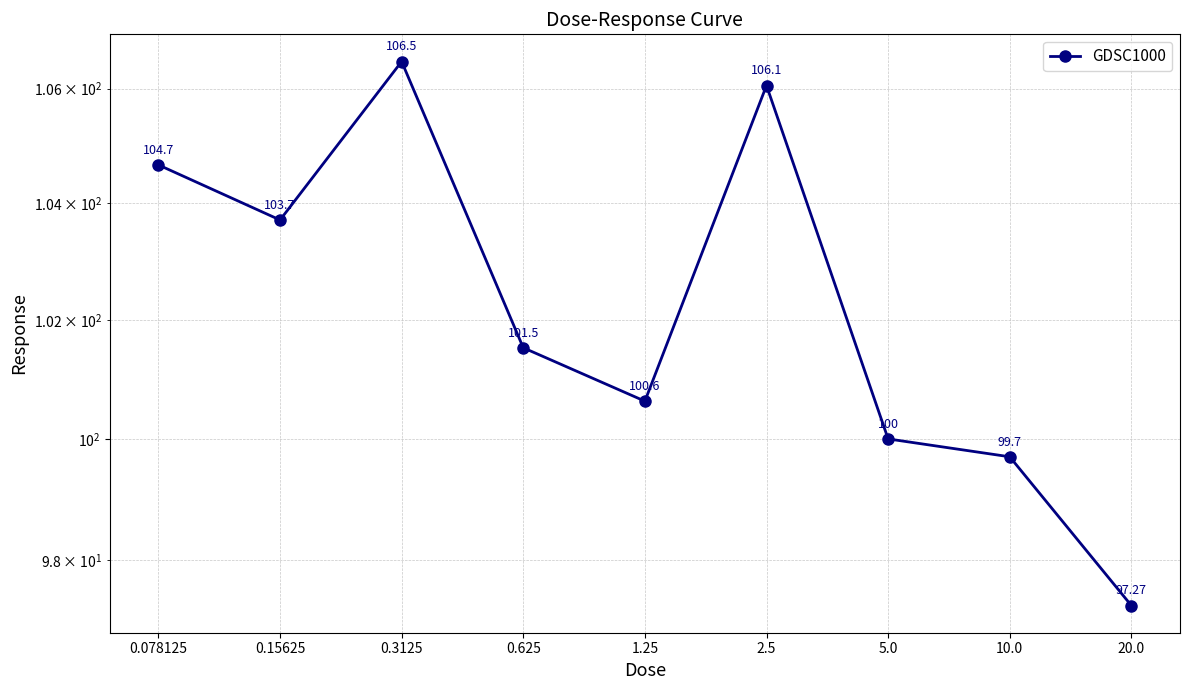

Reading right to left, list all the values displayed in this chart.

97.3	99.7	100.0	106.1	100.6	101.5	106.5	103.7	104.7